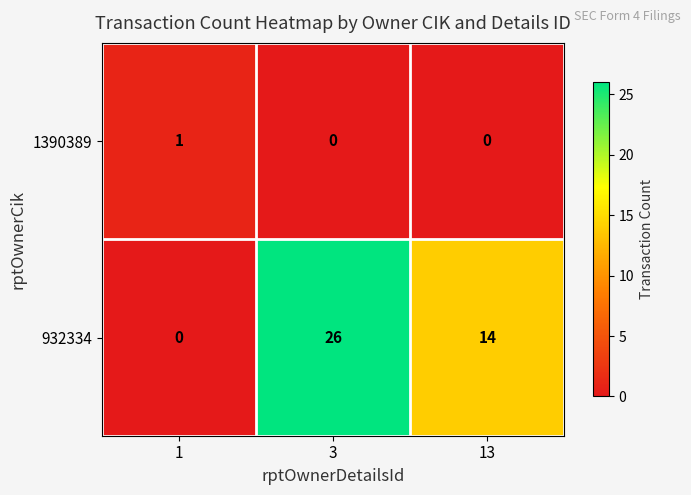

Reading left to right, transcribe all the data shown in this chart.

1390389: 1=1	3=0	13=0
932334: 1=0	3=26	13=14